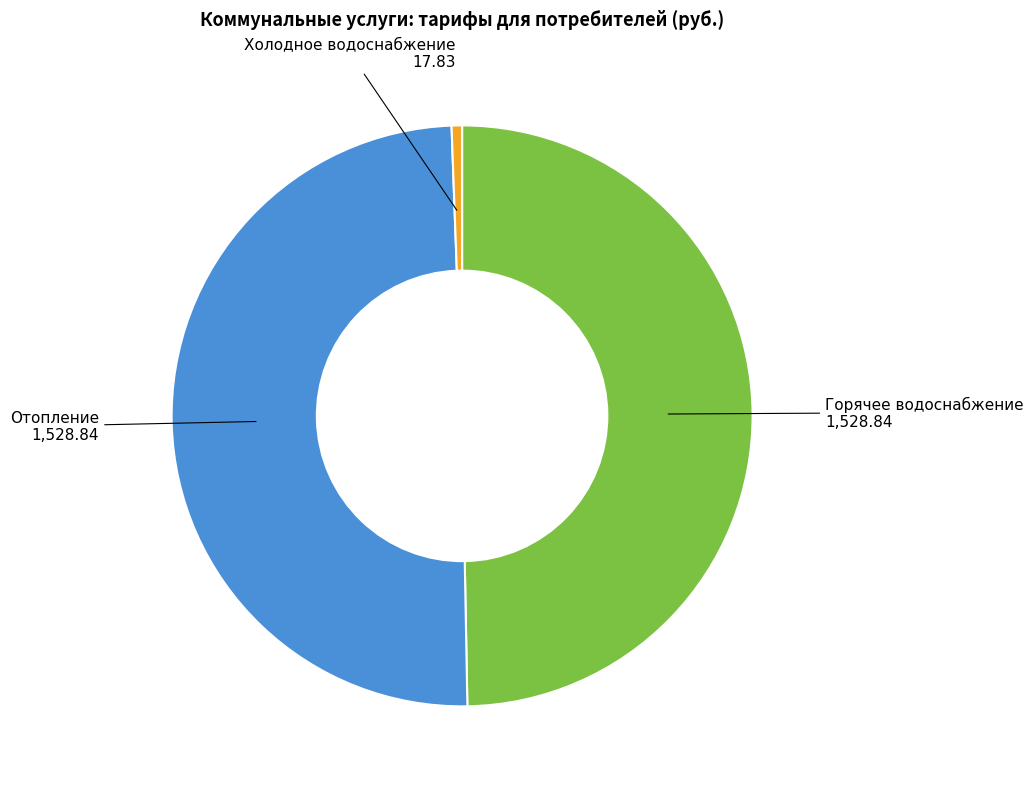

How many slices are in this pie chart?

3